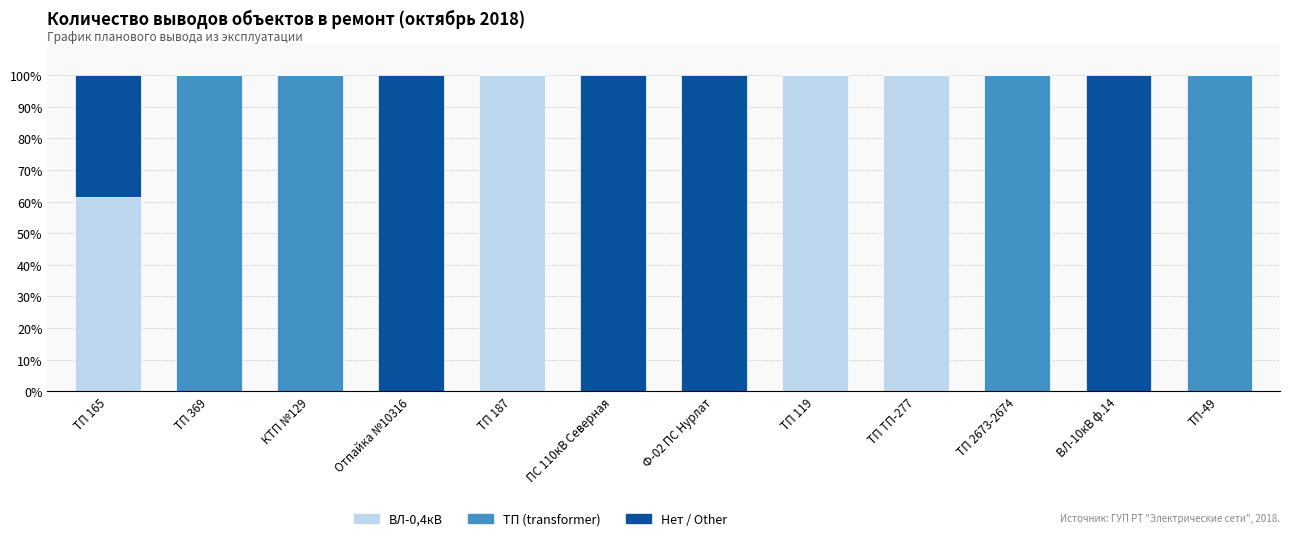

What is the total value across all series at ПС 110кВ Северная?

100.0